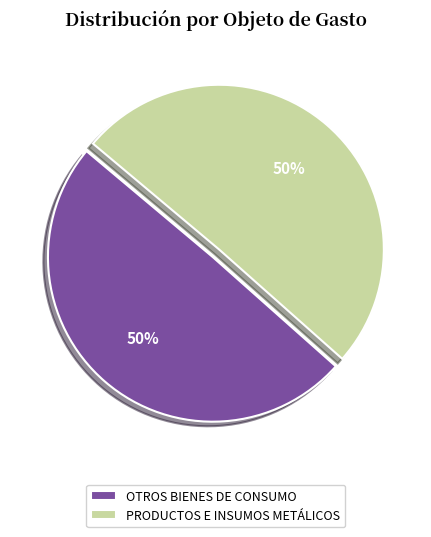

How many slices are in this pie chart?

2